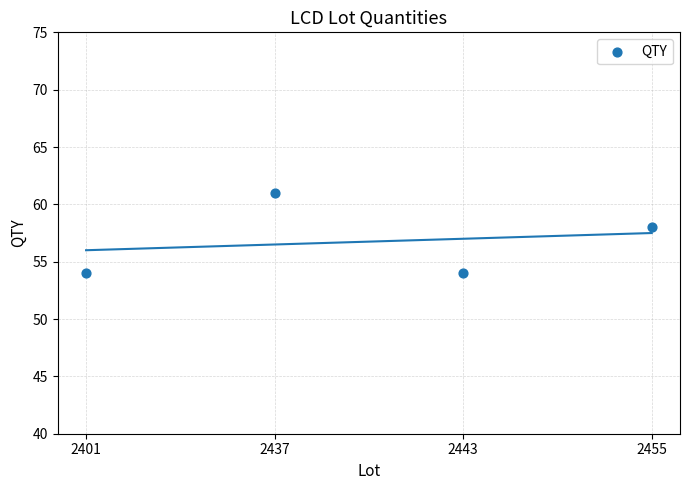

What is the average Y value?

57